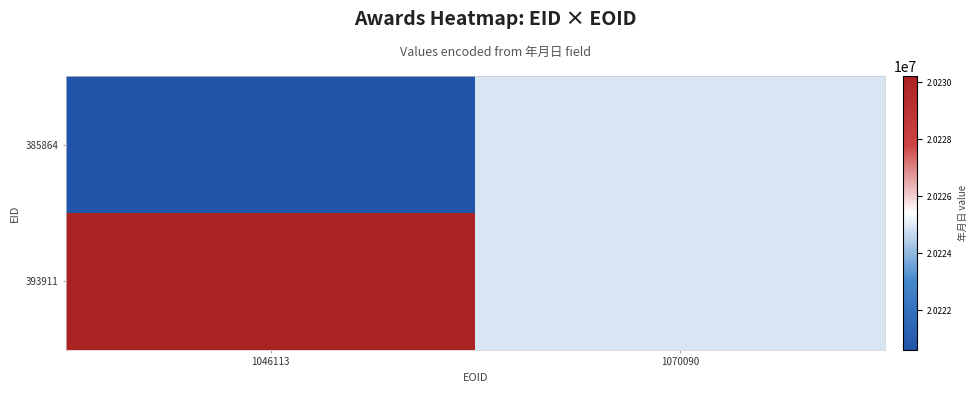

Which has a higher value, 1070090 or 1046113?

1046113